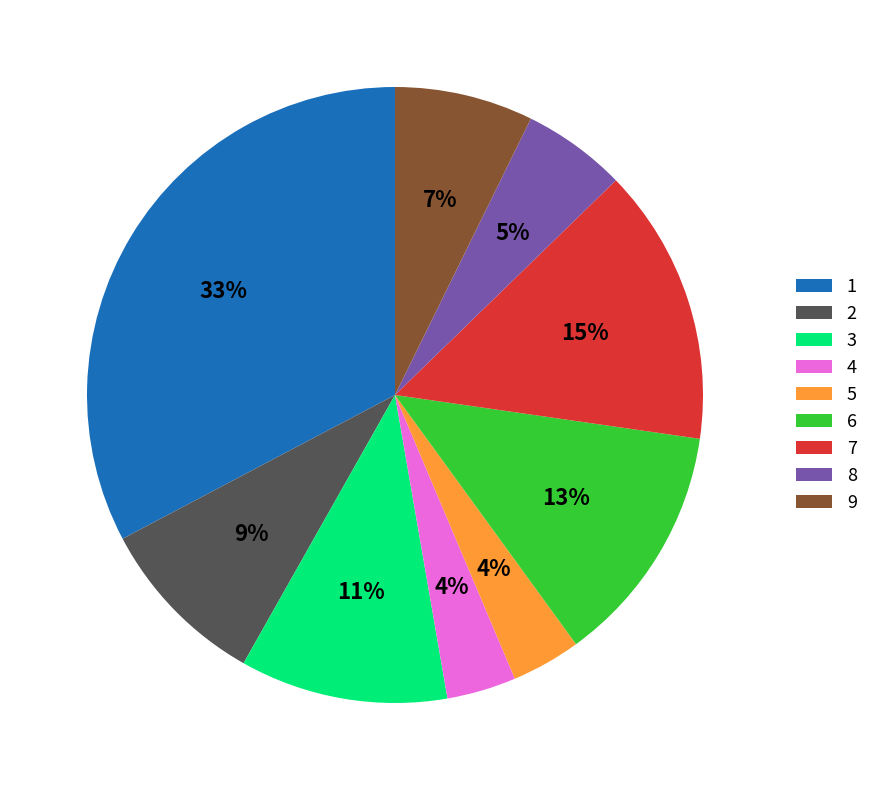

Does any single category account for the majority?

No